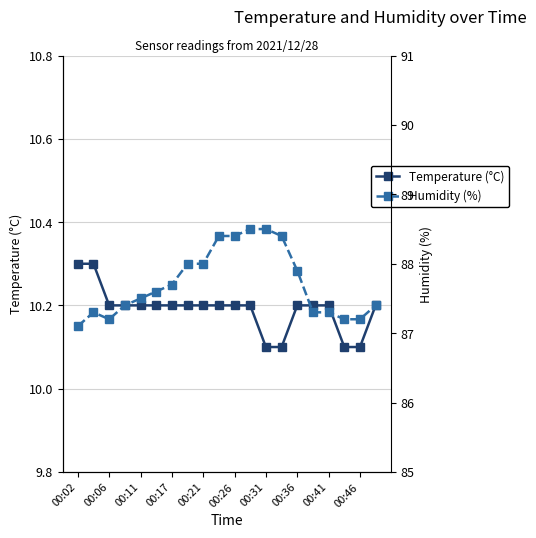

True or false: Temperature (°C) and Humidity (%) intersect in this chart.

False